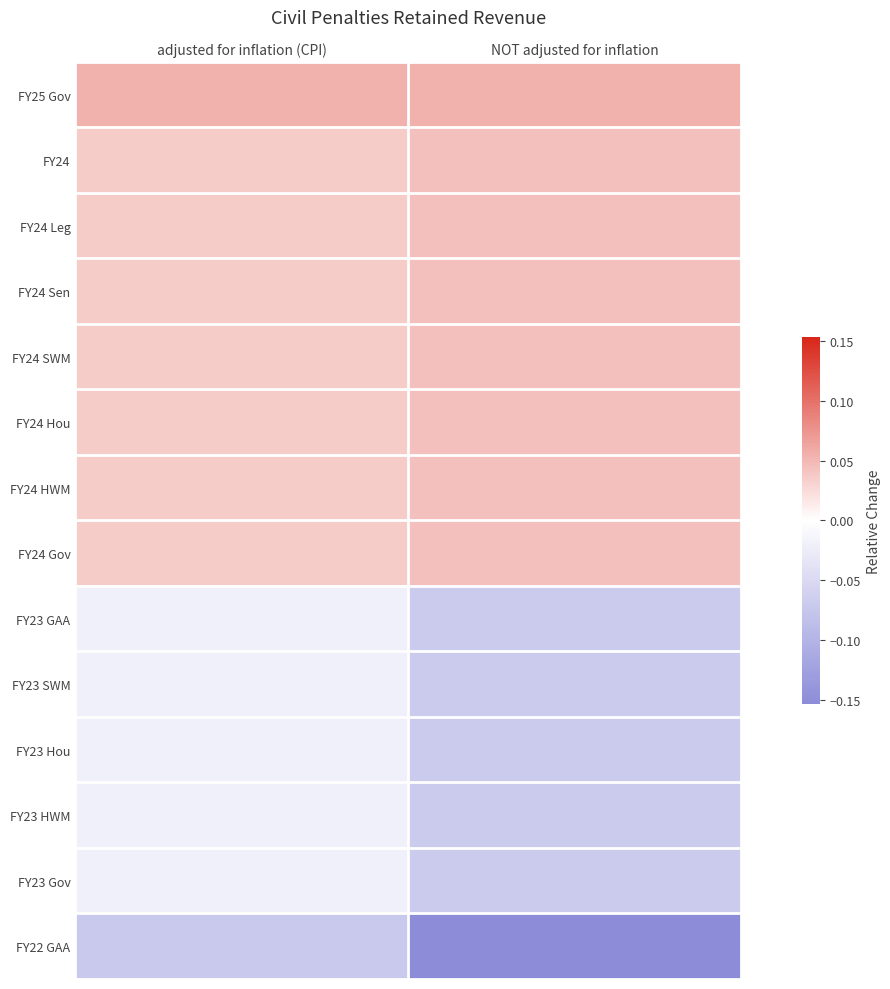

Rank the series at adjusted for inflation (CPI) from highest to lowest value.

FY25 Gov, FY24, FY24 Leg, FY24 Sen, FY24 SWM, FY24 Hou, FY24 HWM, FY24 Gov, FY23 GAA, FY23 SWM, FY23 Hou, FY23 HWM, FY23 Gov, FY22 GAA